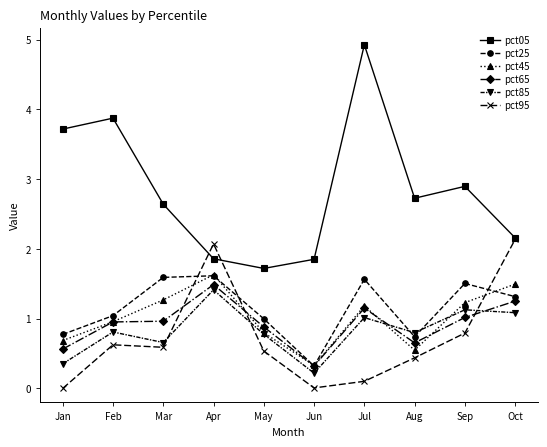

How many interior local valleys does the pct25 series have?

2